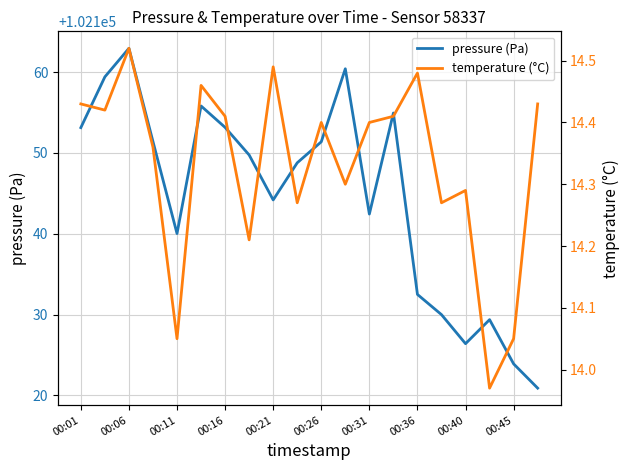

At which label does pressure (Pa) reach its peak?

00:06